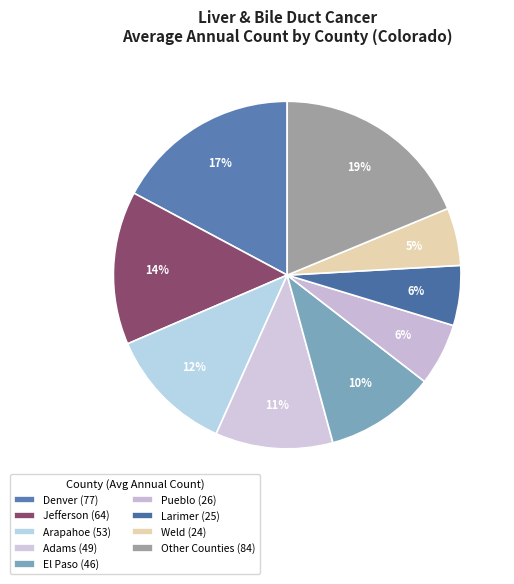

Count the number of slices in the pie.

9